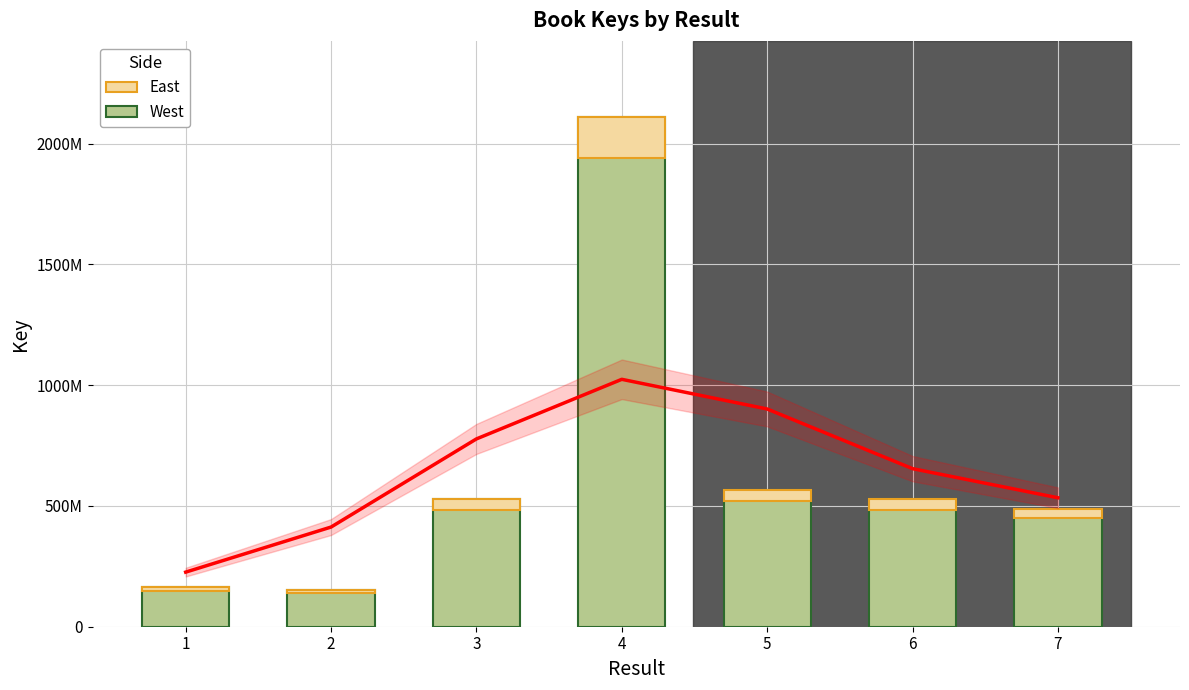

Which series has the largest total across all categories?

Key (West)